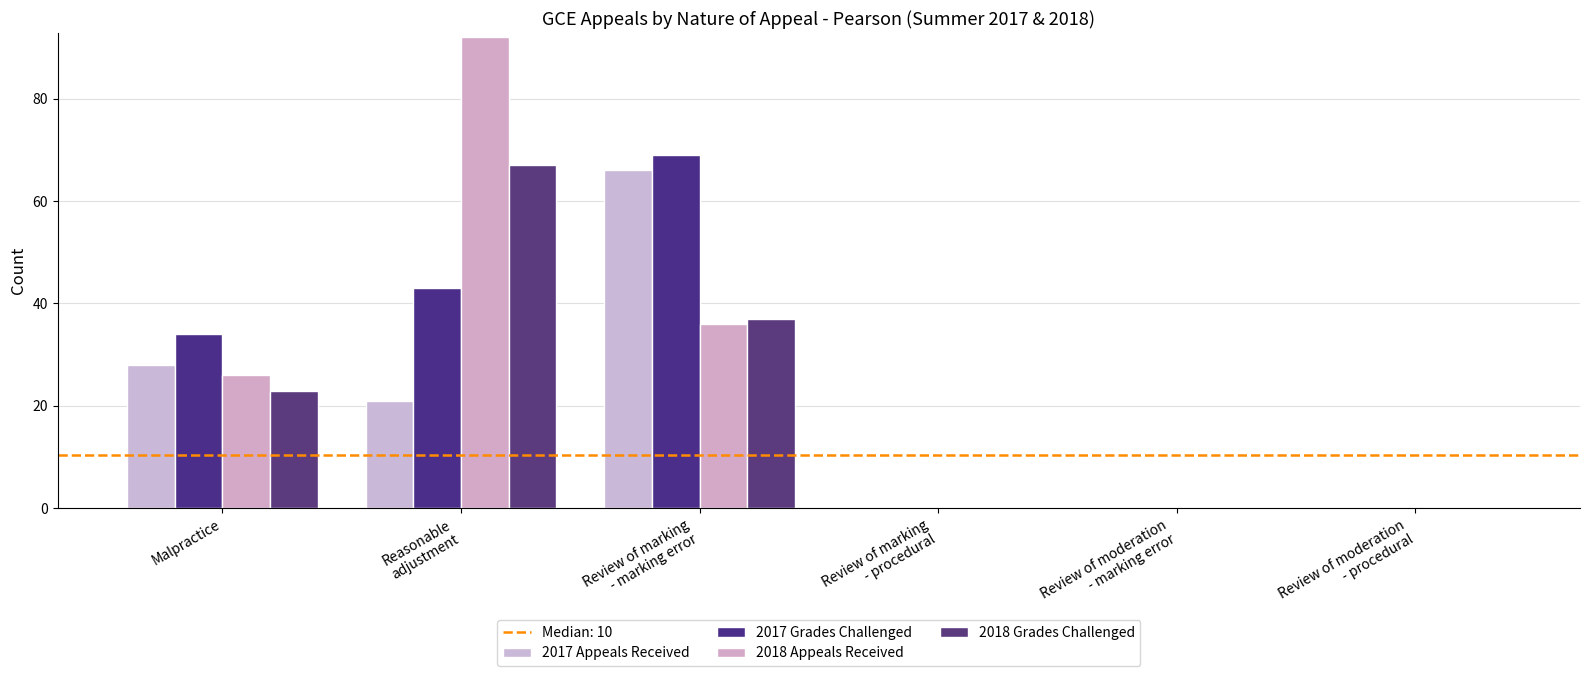

At how many categories does at least one series exceed 5?

3